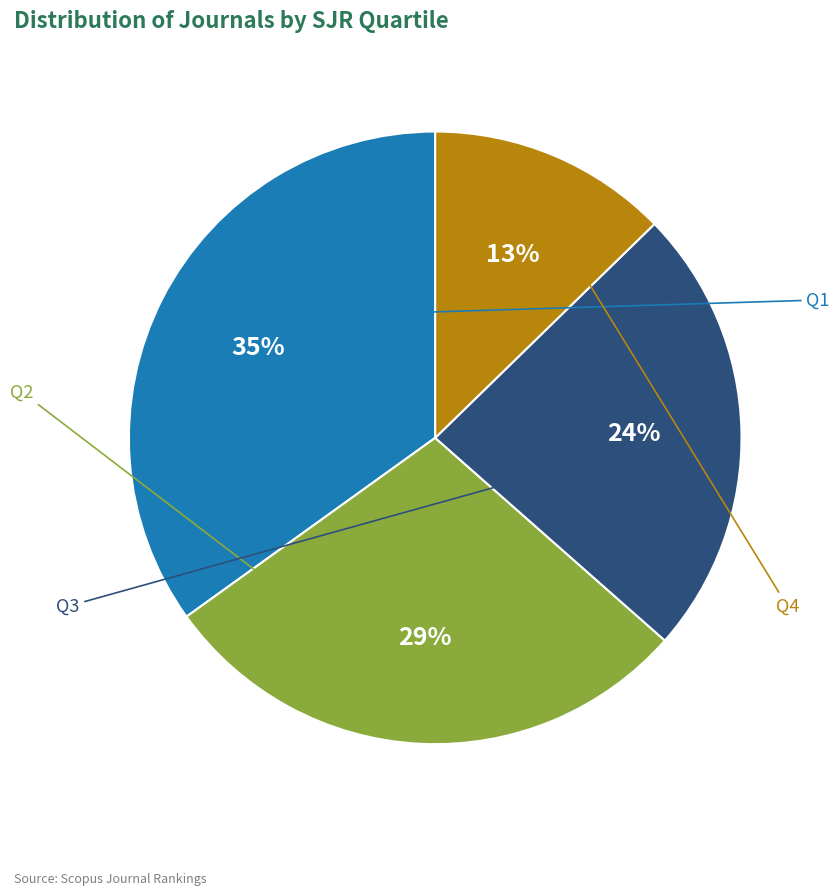

Is there a majority slice in this chart?

No